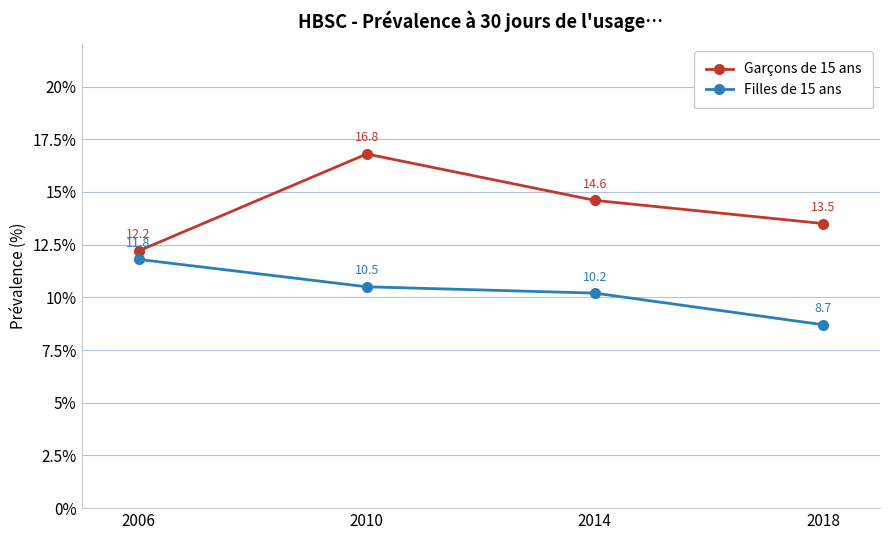

Which series has the largest total across all categories?

Garçons de 15 ans